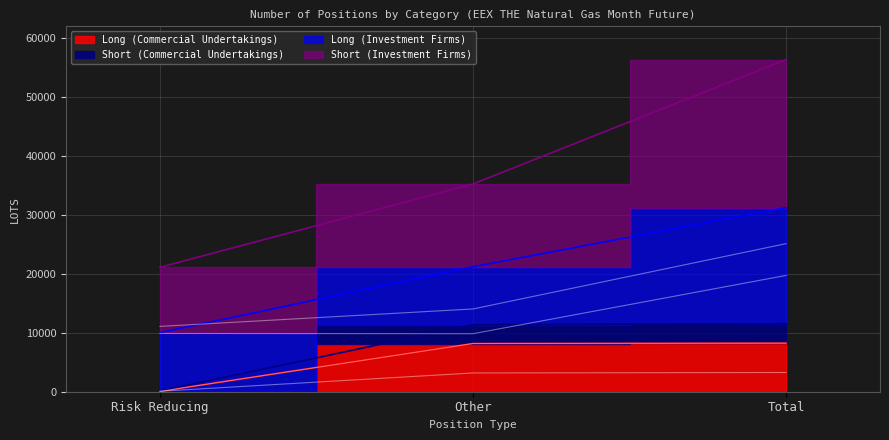

Between Other and Total, which is larger?

Total